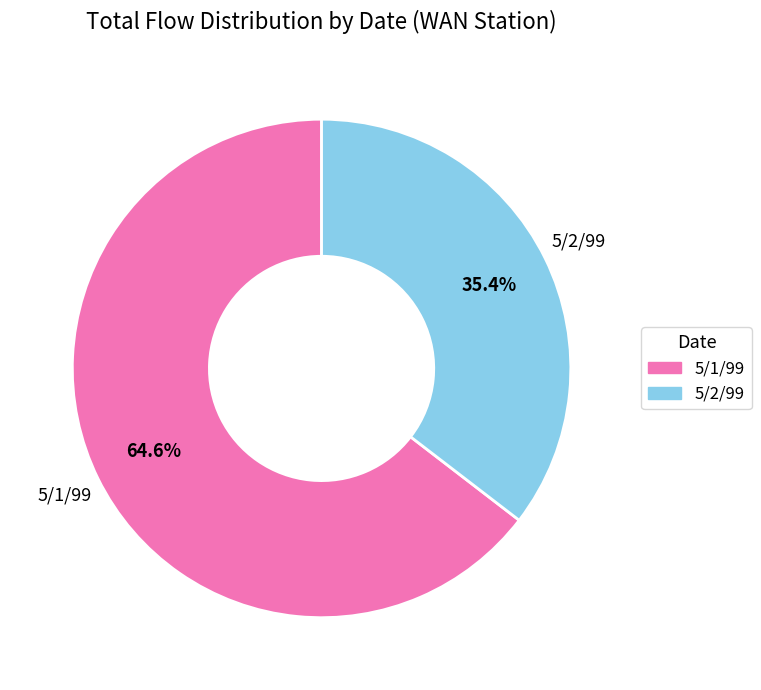

Is there any slice that represents more than half of the pie?

Yes